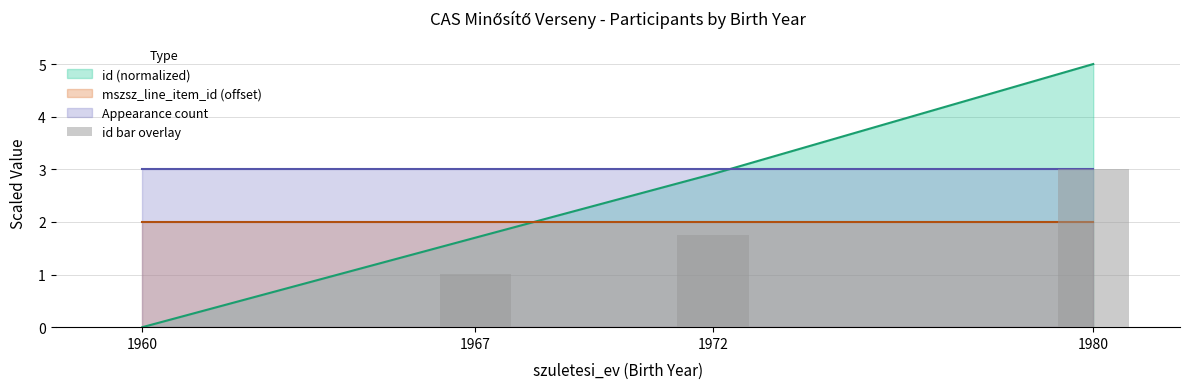

Which has a higher value, 1967 or 1980?

1980